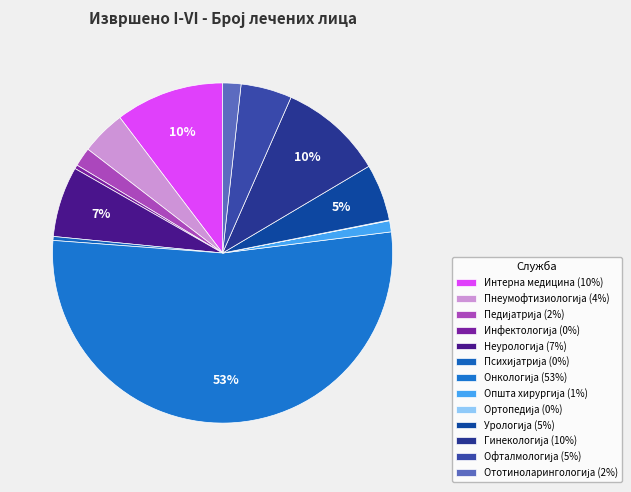

Which category has the smallest portion of the pie?

Служба за ортопедију